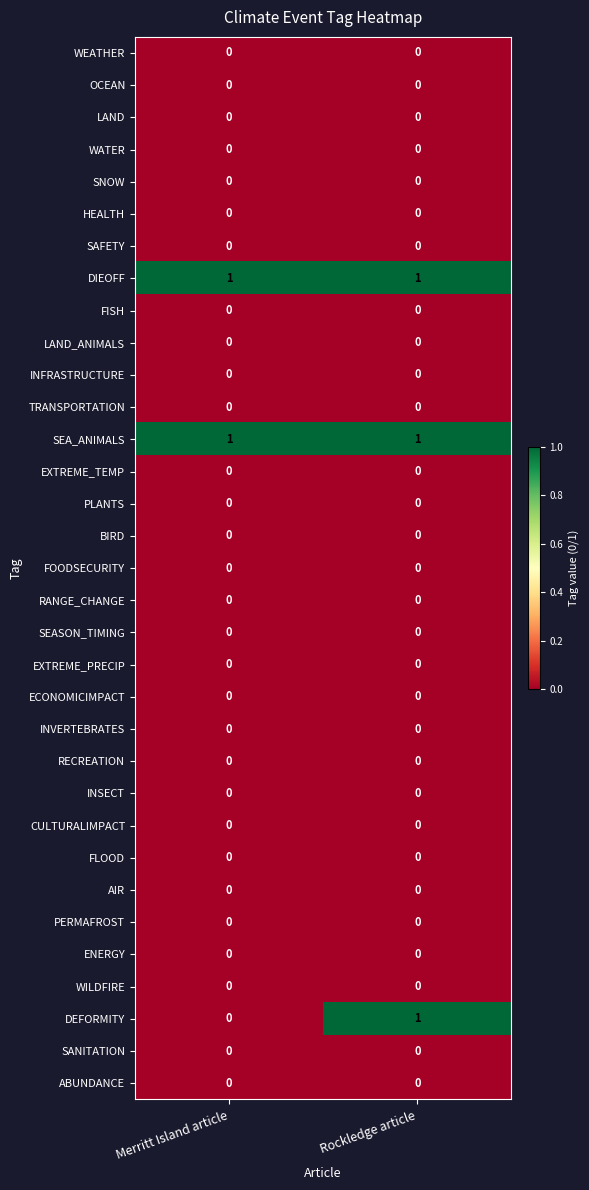

List the labels in order of DEFORMITY value, largest first.

Rockledge article, Merritt Island article